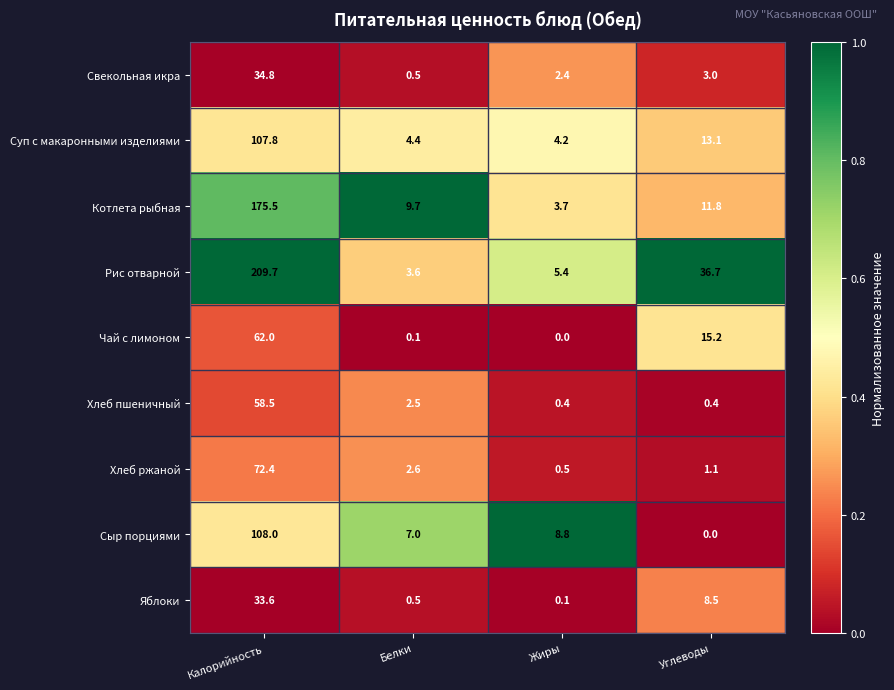

At which label does Котлета рыбная reach its peak?

Калорийность